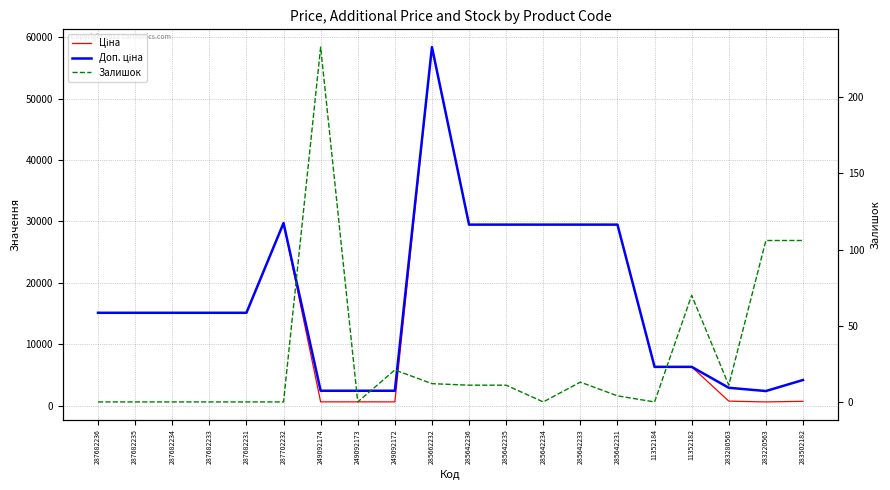

Rank the categories by Ціна value from lowest to highest.

283220563, 249092174, 249092173, 249092172, 283502182, 283280563, 11352184, 11352182, 287682236, 287682235, 287682234, 287682233, 287682231, 285642236, 285642235, 285642234, 285642233, 285642231, 287702232, 285662232